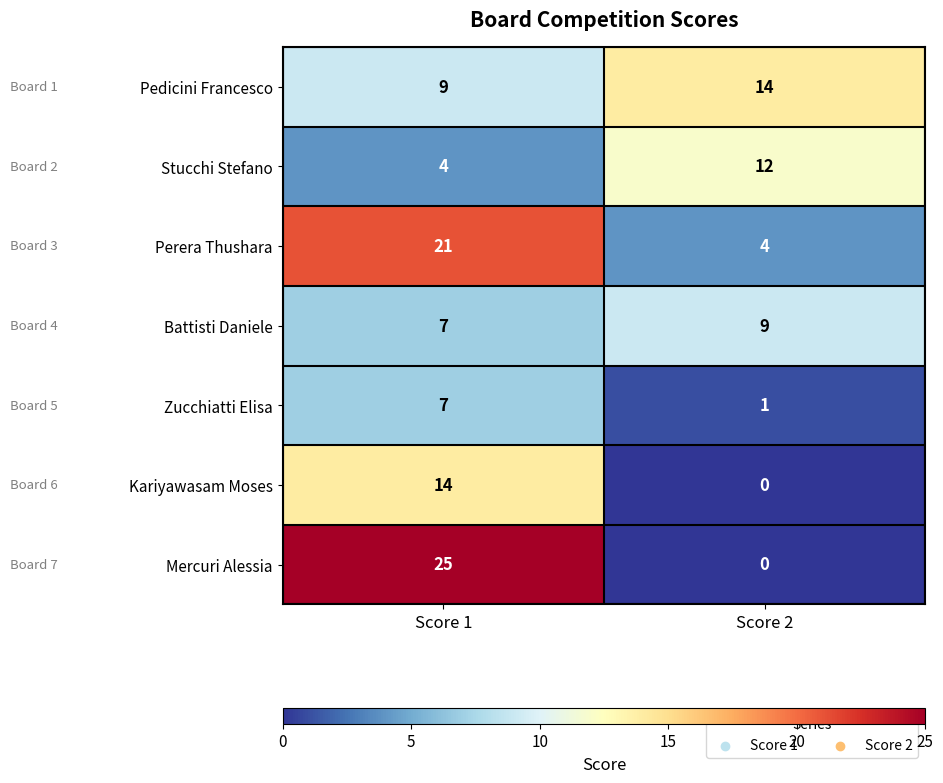

Rank the categories by Stucchi Stefano value from highest to lowest.

Score 2, Score 1